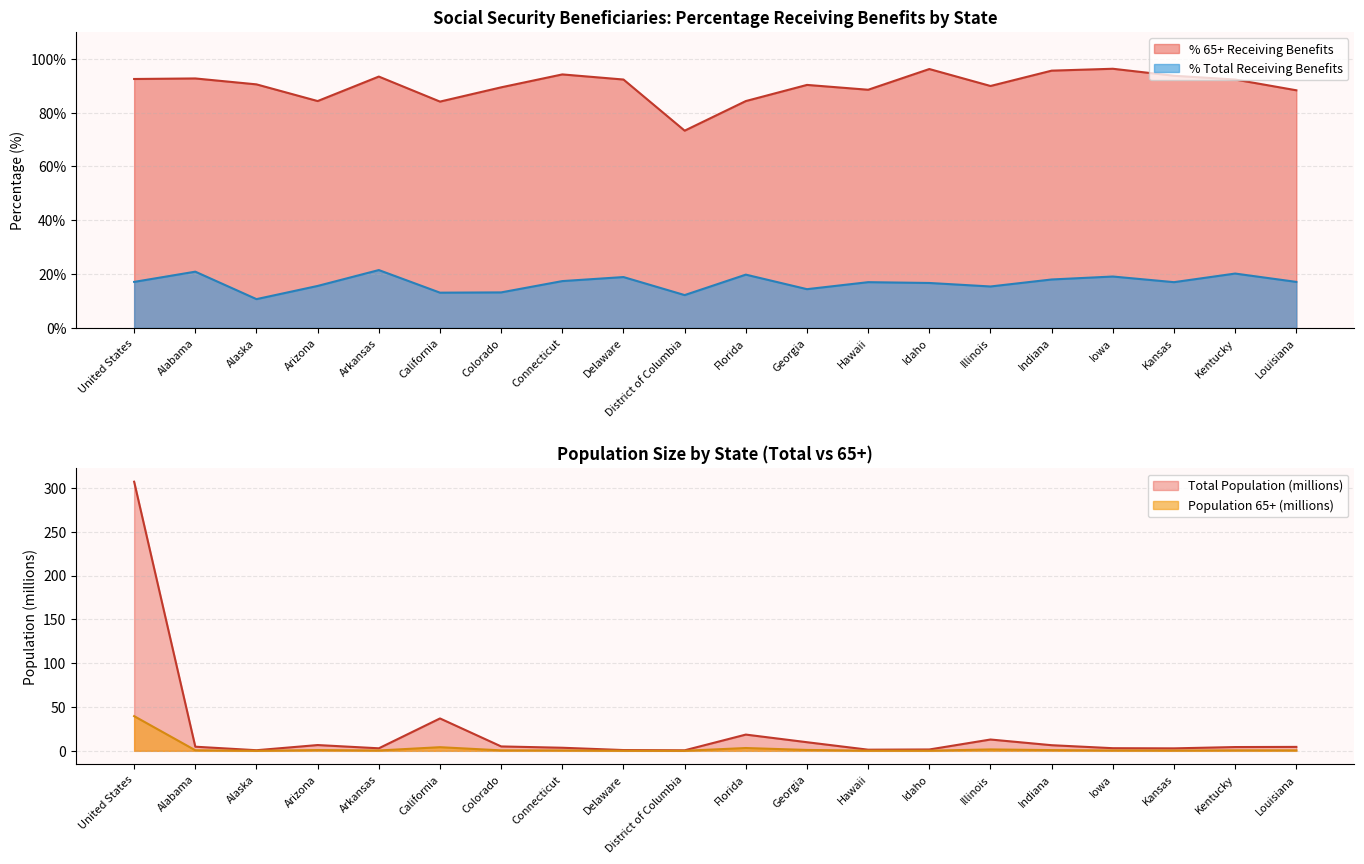

What is the value of the Population 65+ (thousands) point at the 16th from the left?

0.8